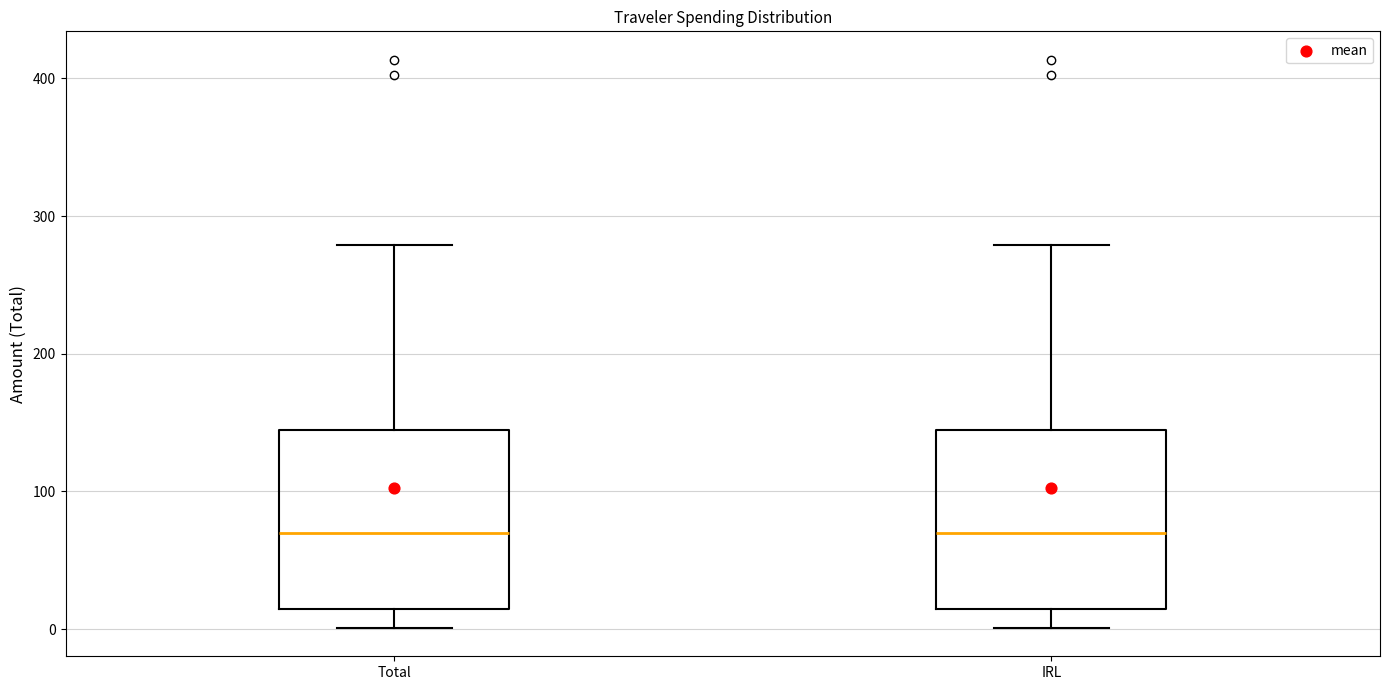

Reading left to right, transcribe this box plot: for each box, give where its median line is, the range the box spans, and where its two whiskers end, as read against the y-axis. The values are not printed on the chart, so give them approximately, as read against the axis.

Total: median 70, box 10 to 140, whiskers 0 to 280
IRL: median 70, box 10 to 140, whiskers 0 to 280